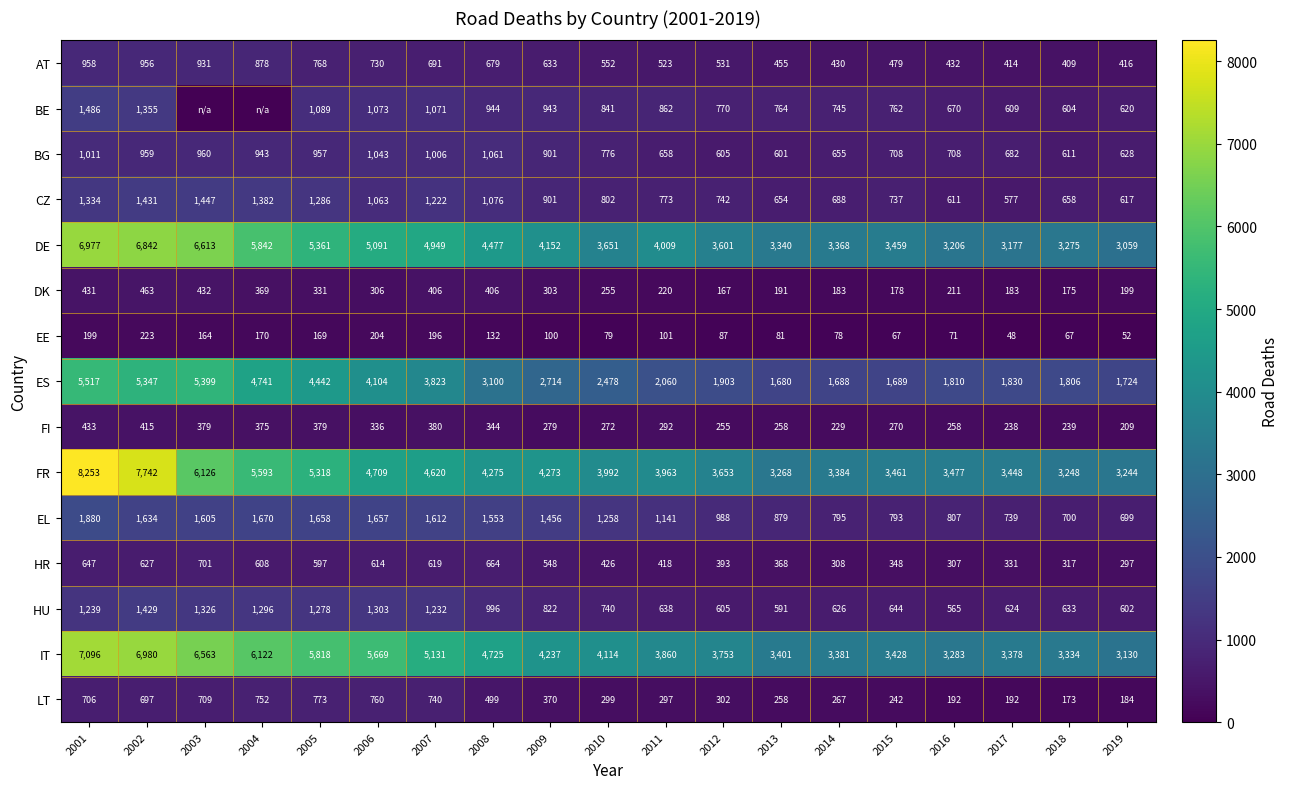

What is the difference between the FI values at 2006 and 2018?

97